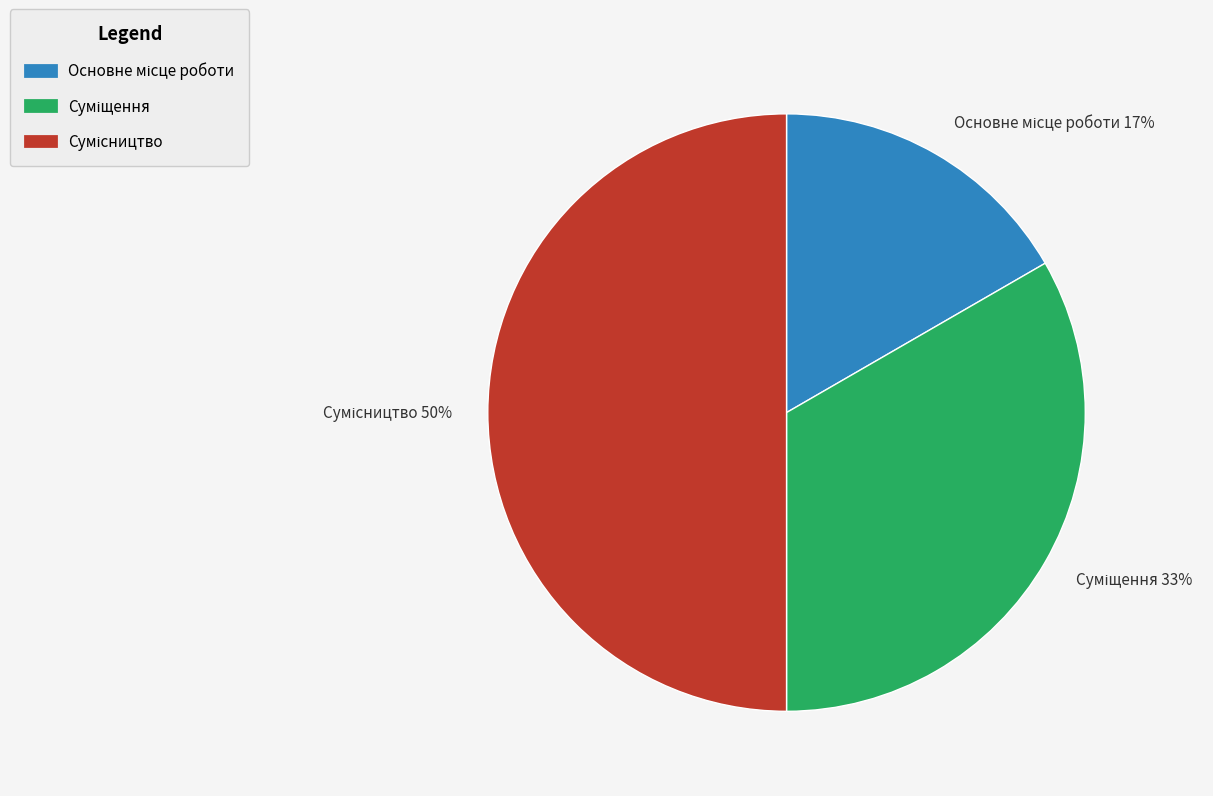

To the nearest percent, what is the difference between the largest and smallest slice percentages?

33%